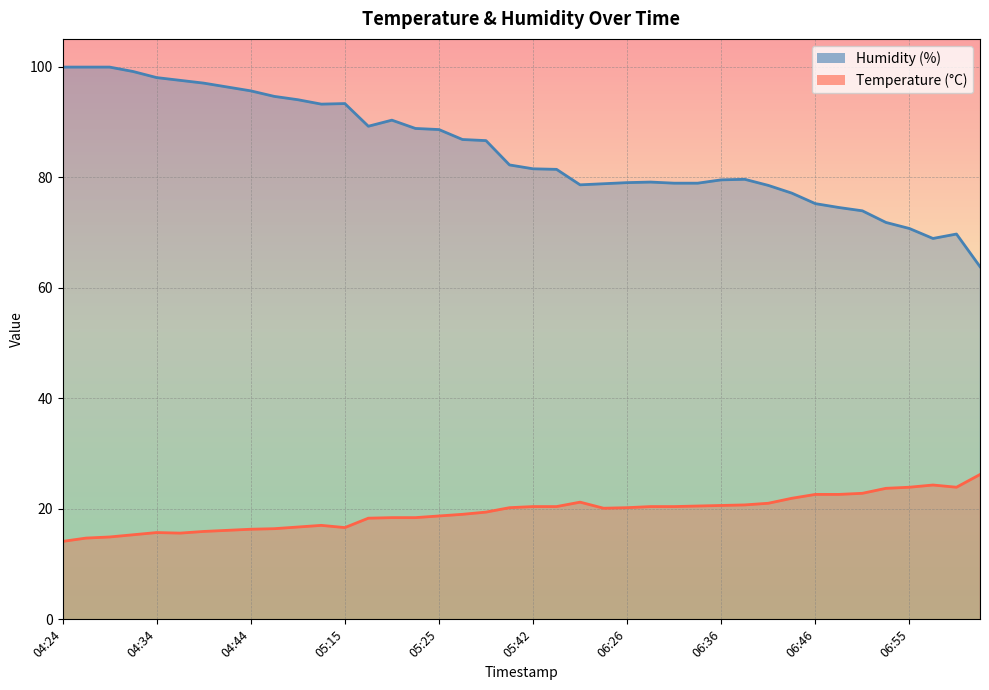

How many lines are shown in the chart?

2